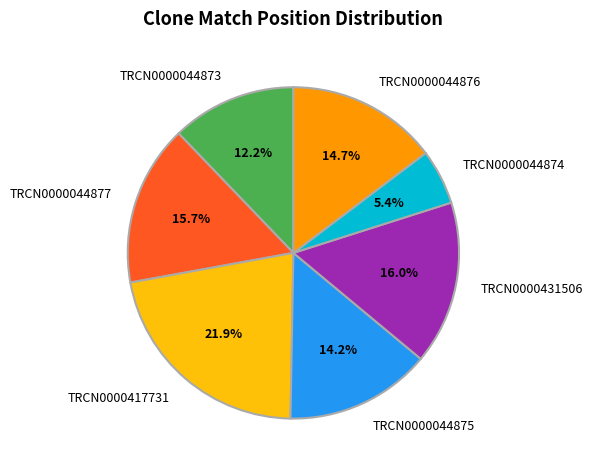

How many slices are in this pie chart?

7